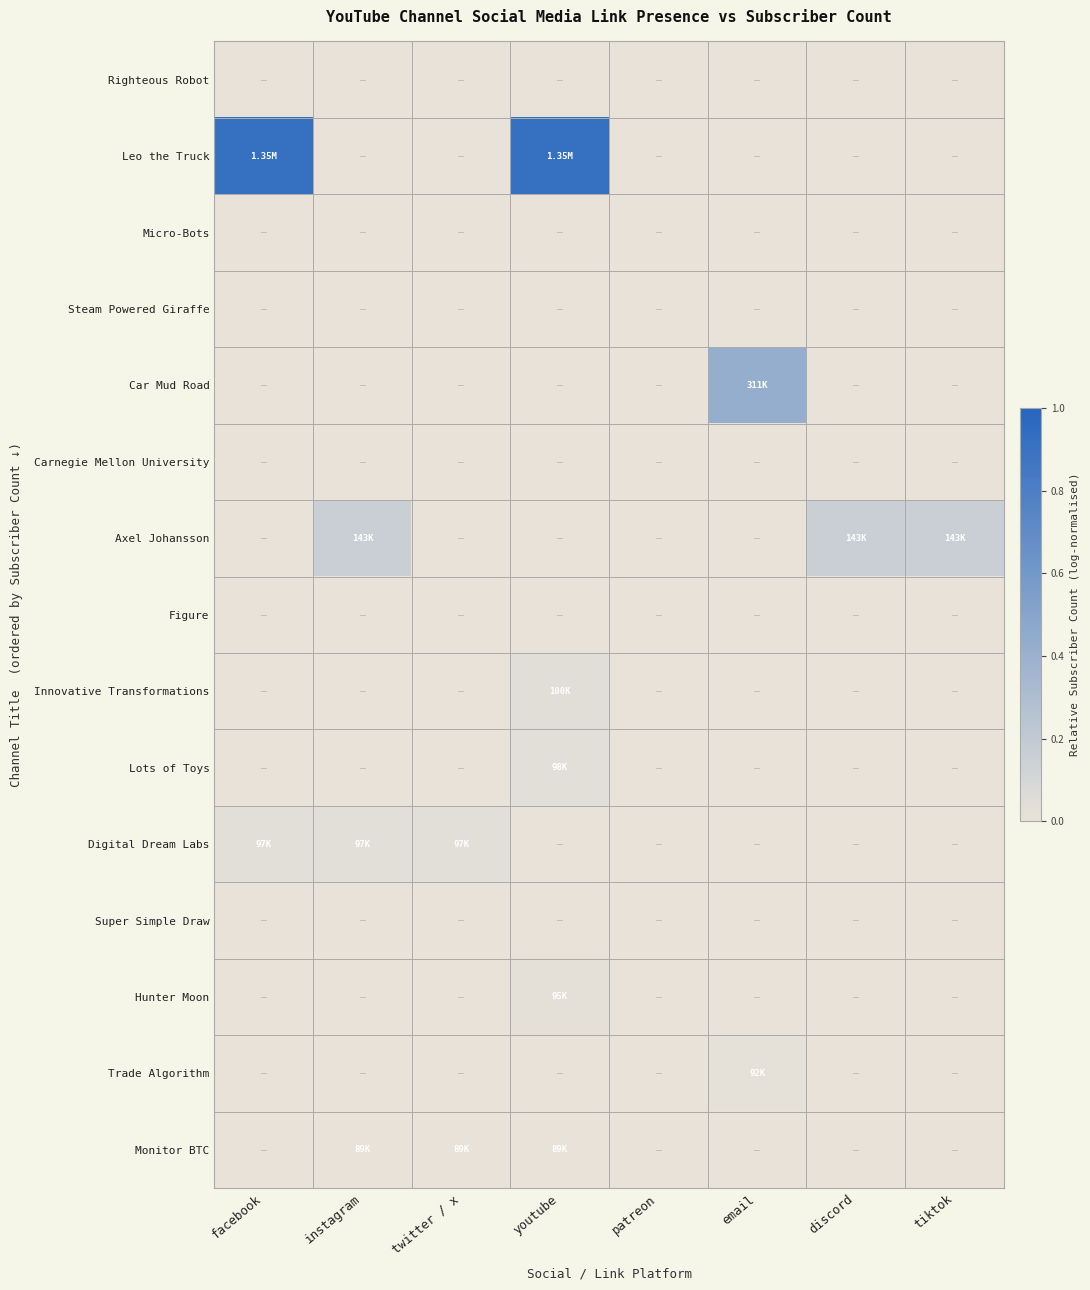

Which series has the largest total across all categories?

Leo the Truck